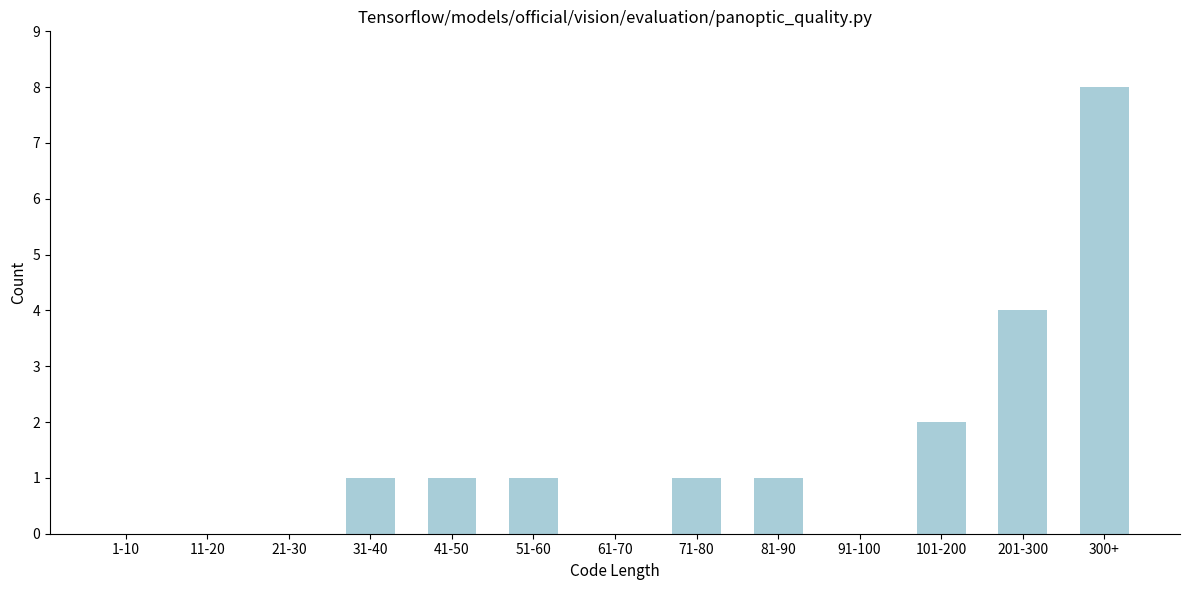

Reading left to right, extract all data points from this chart.

1-10=0	11-20=0	21-30=0	31-40=1	41-50=1	51-60=1	61-70=0	71-80=1	81-90=1	91-100=0	101-200=2	201-300=4	300+=8